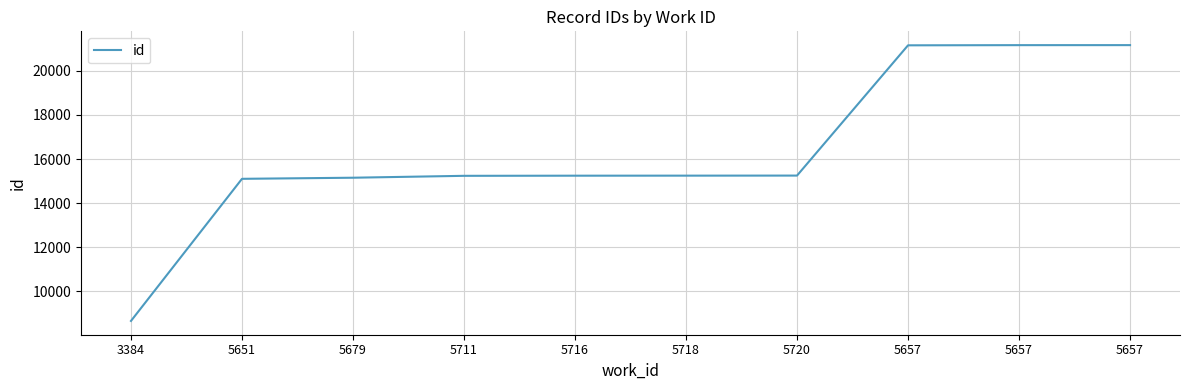

True or false: the data has more than 0 interior local peaks.

False